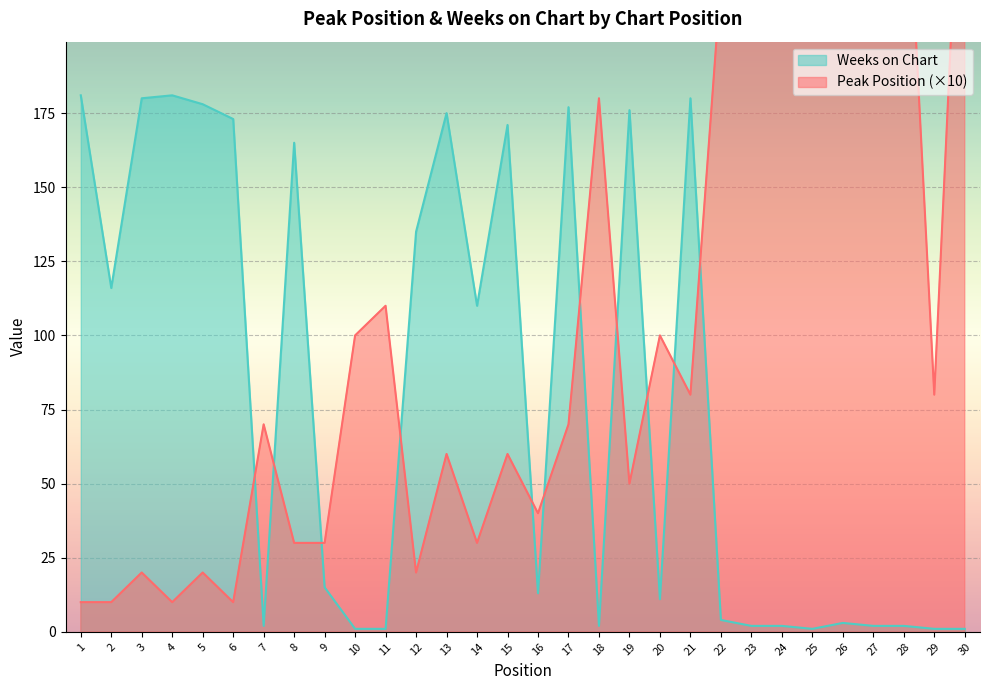

Where is Weeks on Chart nearest to the value 91?

14